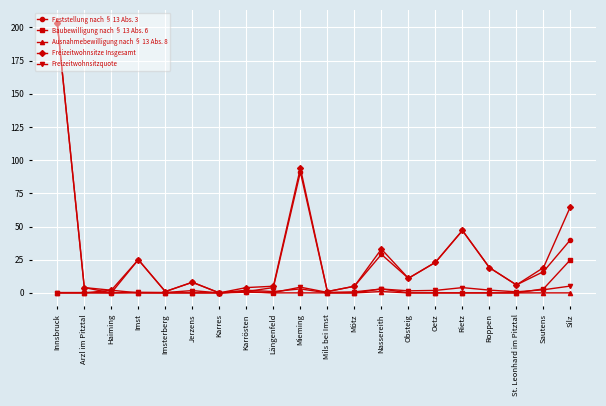

How many lines are shown in the chart?

5